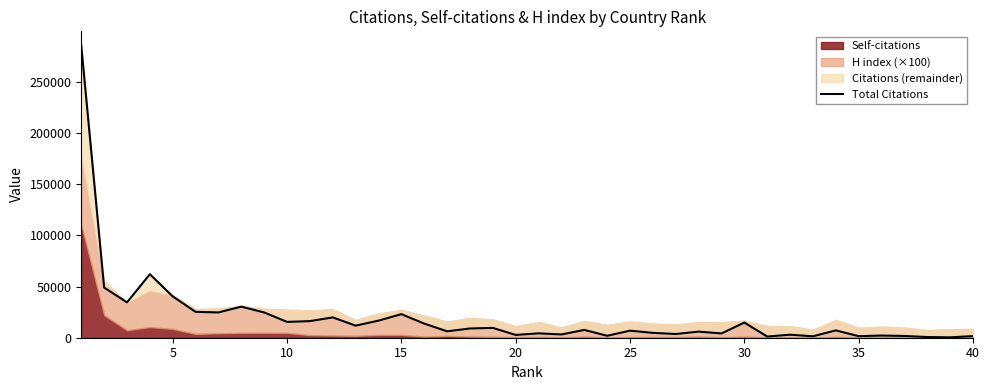

What is the maximum value shown in the chart?

284930